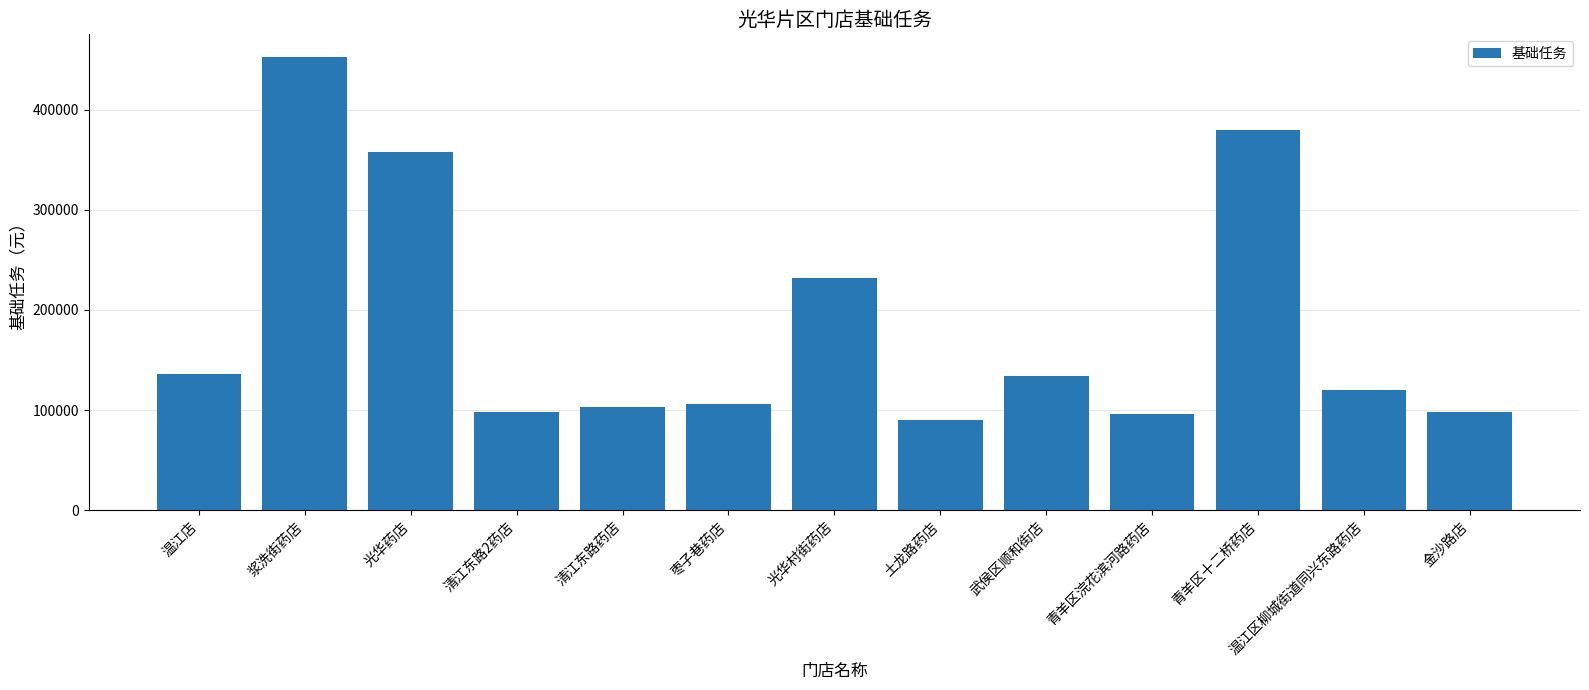

What is the label of the 10th bar from the left?

青羊区浣花滨河路药店